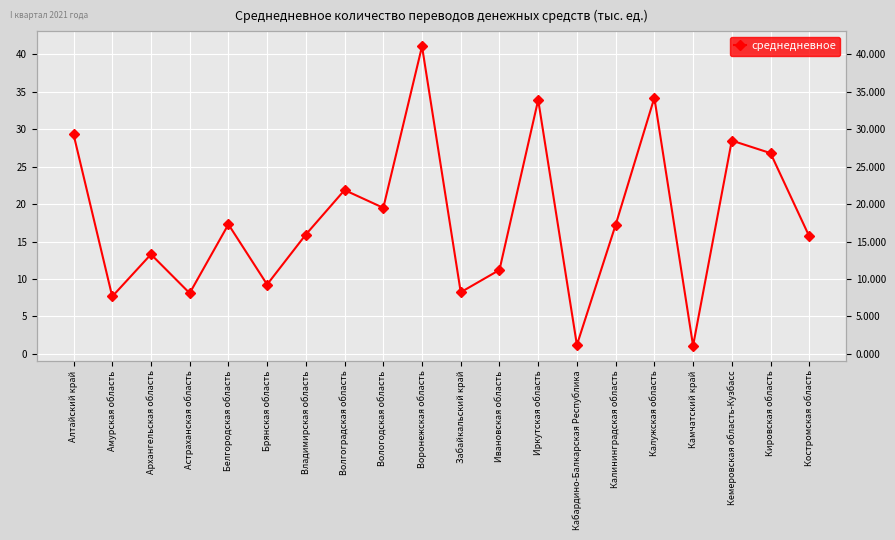

What is the difference between the values at Ивановская область and Алтайский край?

18.1